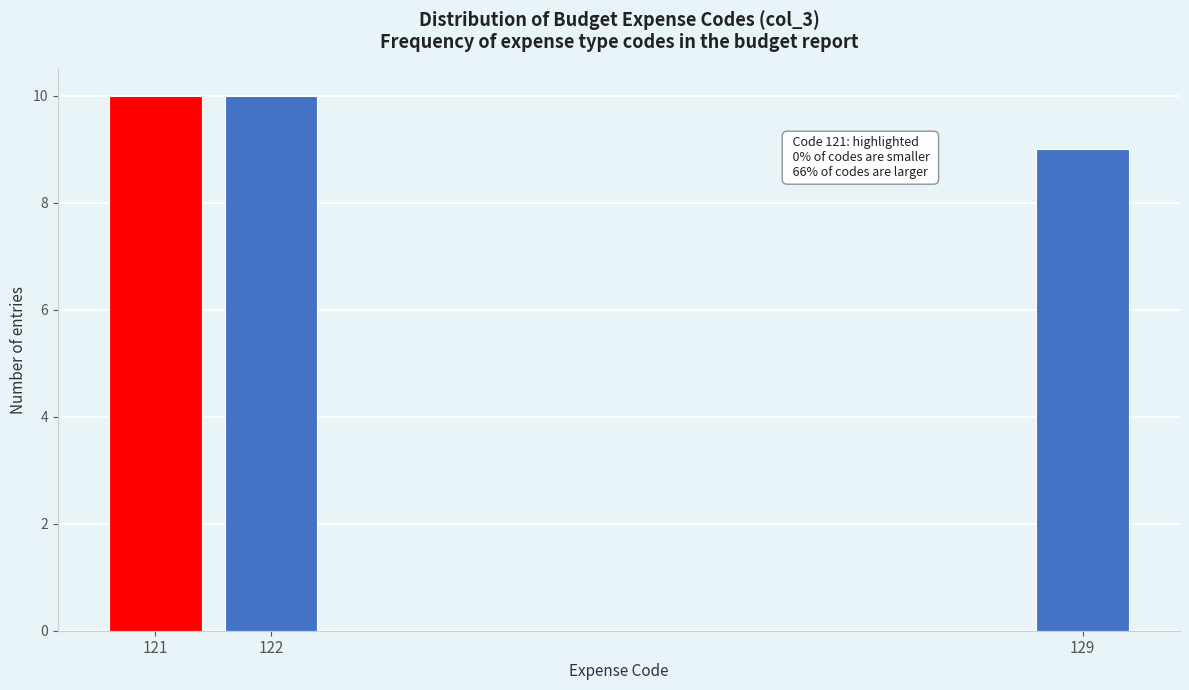

Reading left to right, what are all the values shown in this chart?

10	10	9